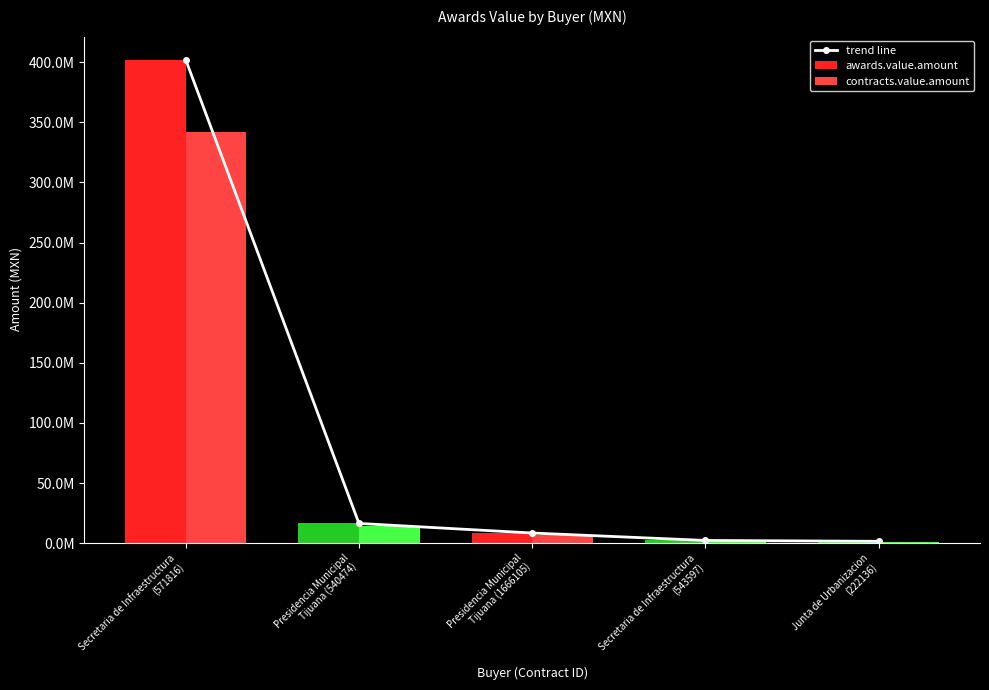

What is the smallest value displayed?

1584379.8